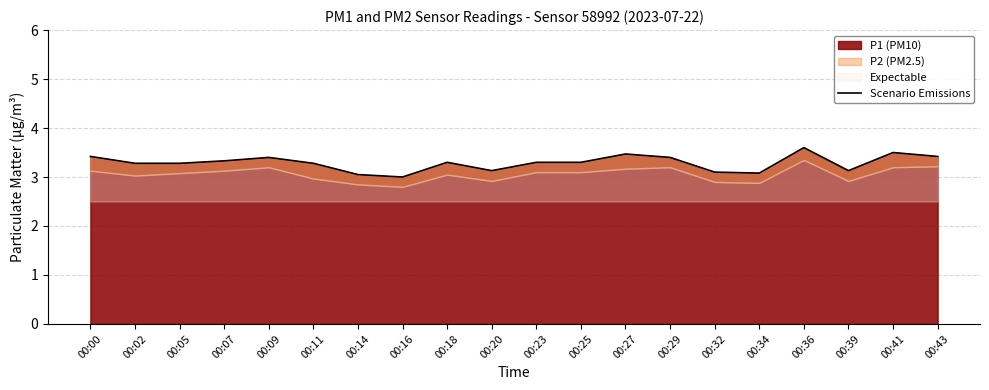

How many lines are shown in the chart?

1